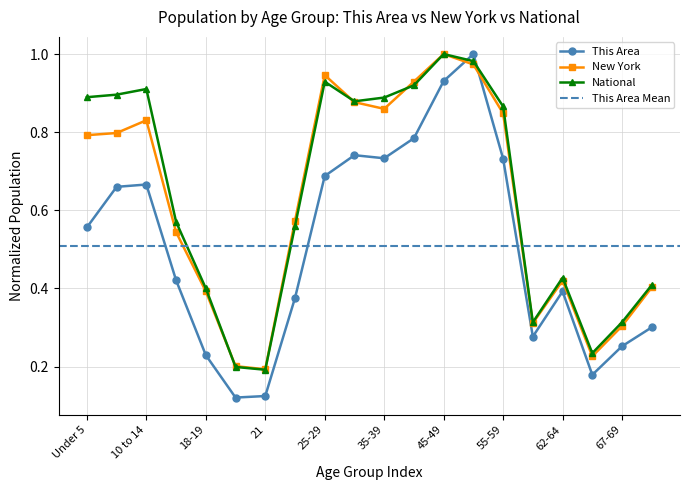

How many series are shown in this chart?

3